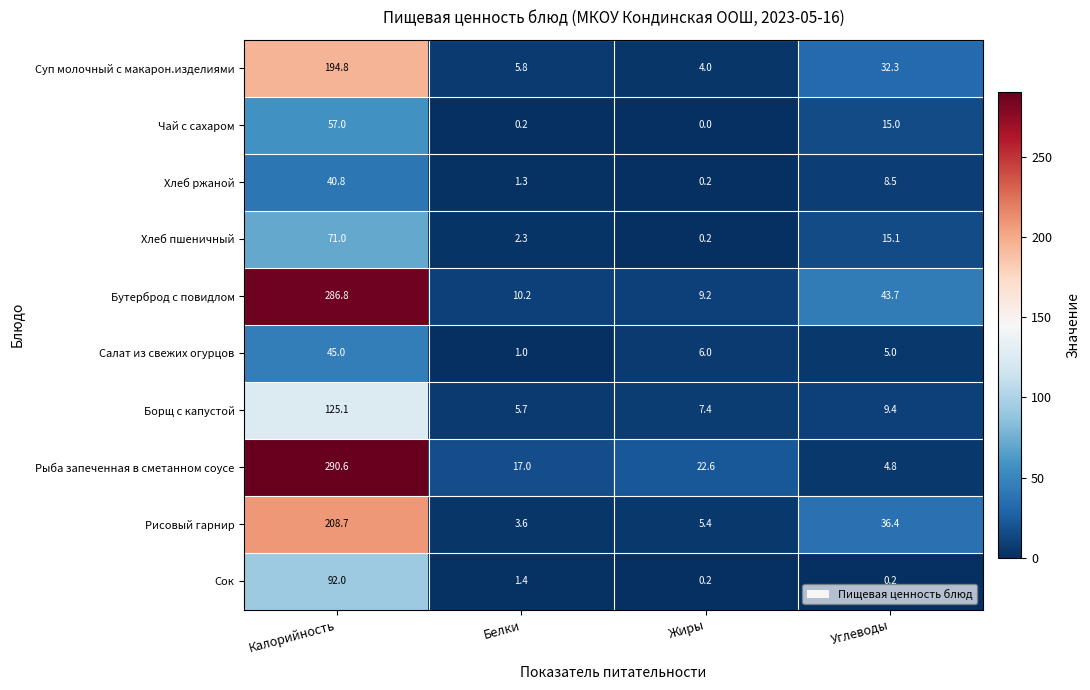

True or false: Борщ с капустой has a value of 9.4 at Углеводы.

True